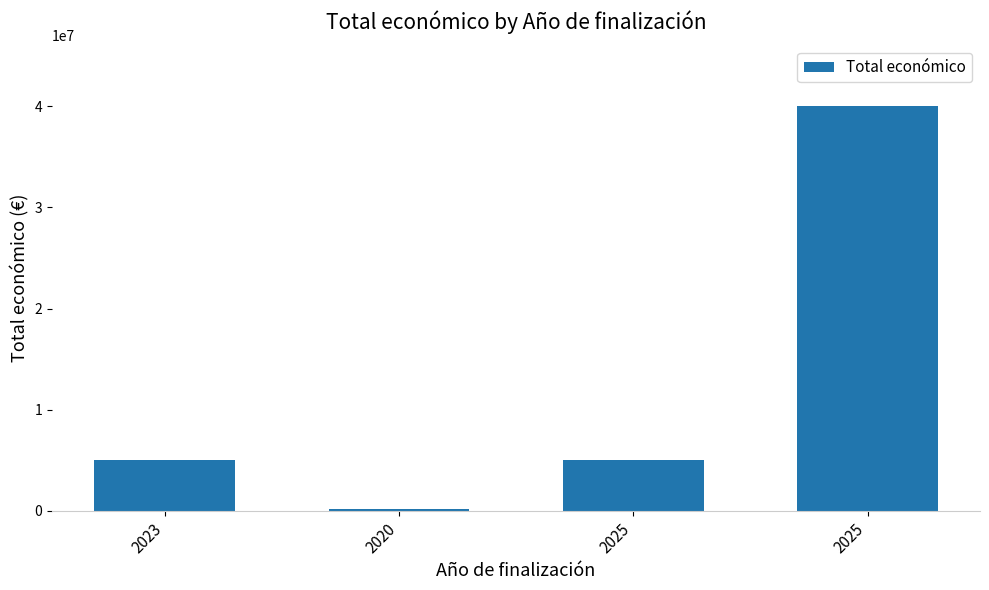

What is the maximum value shown in the chart?

40000000